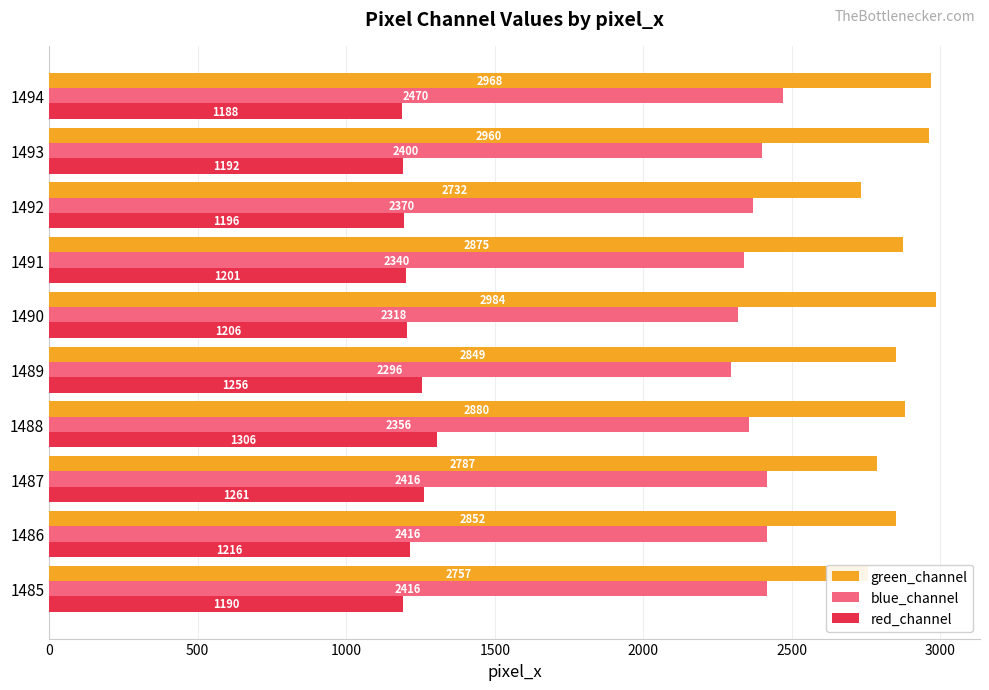

What is the minimum value for red_channel?

1188